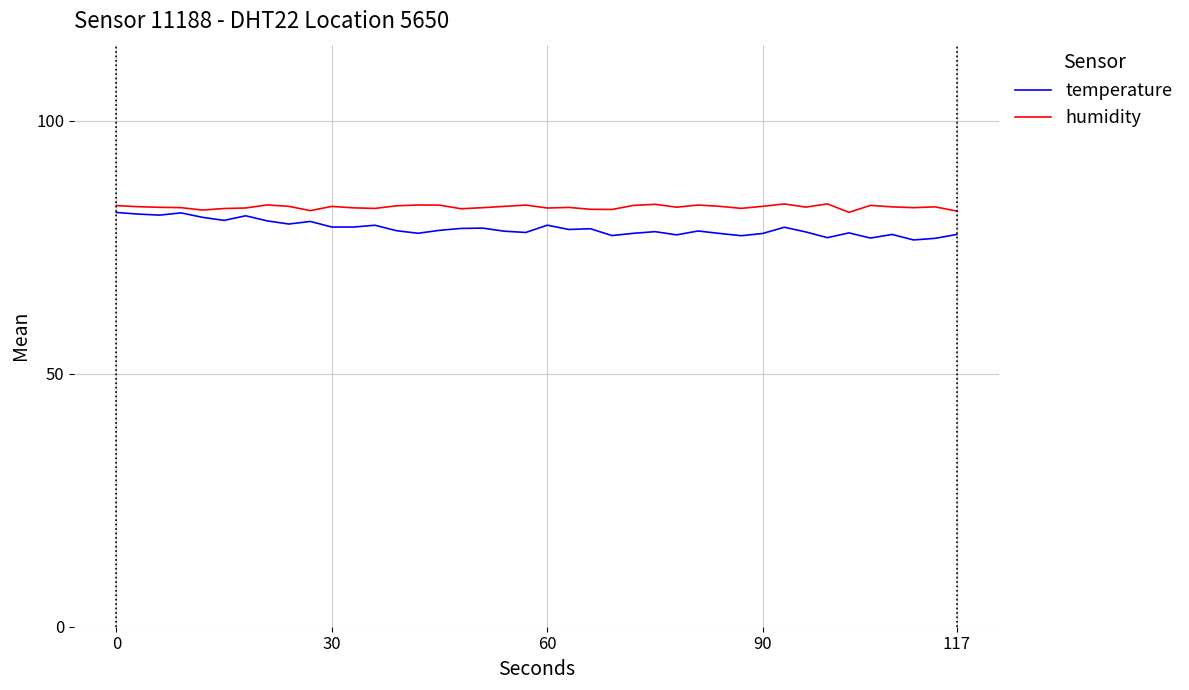

What is the lowest value of the temperature series?

76.4